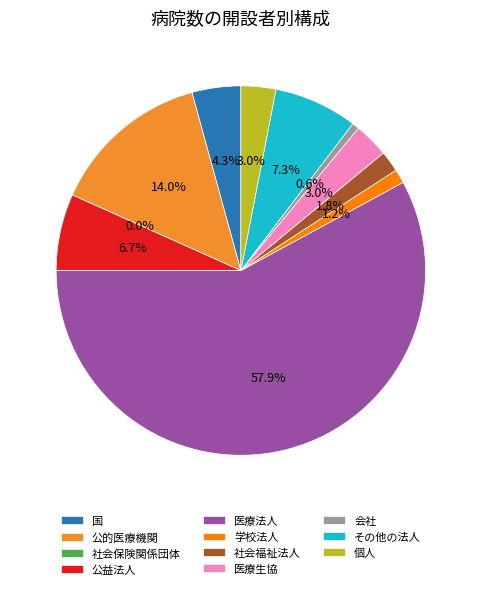

To the nearest percent, what portion does 国 represent?

4%